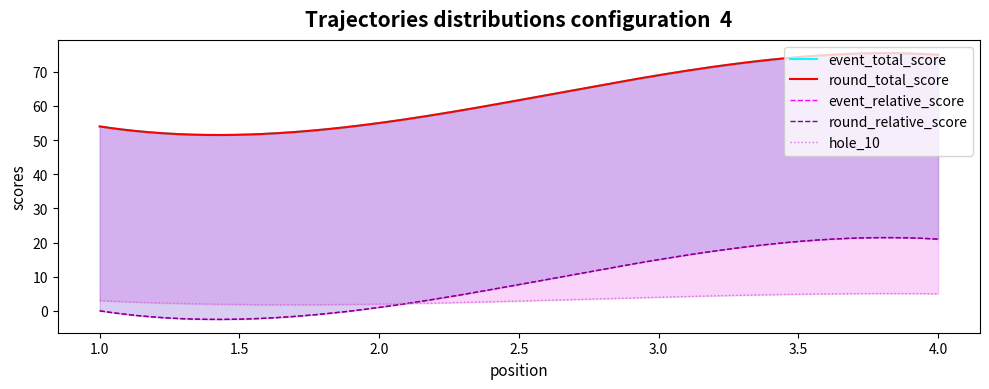

Rank the series at 1 from lowest to highest value.

event_relative_score, round_relative_score, hole_10, event_total_score, round_total_score